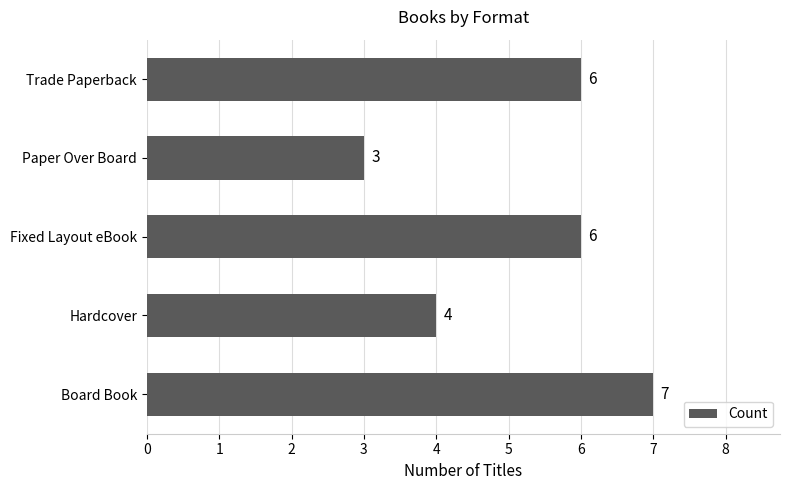

How many data points does each series have?

5